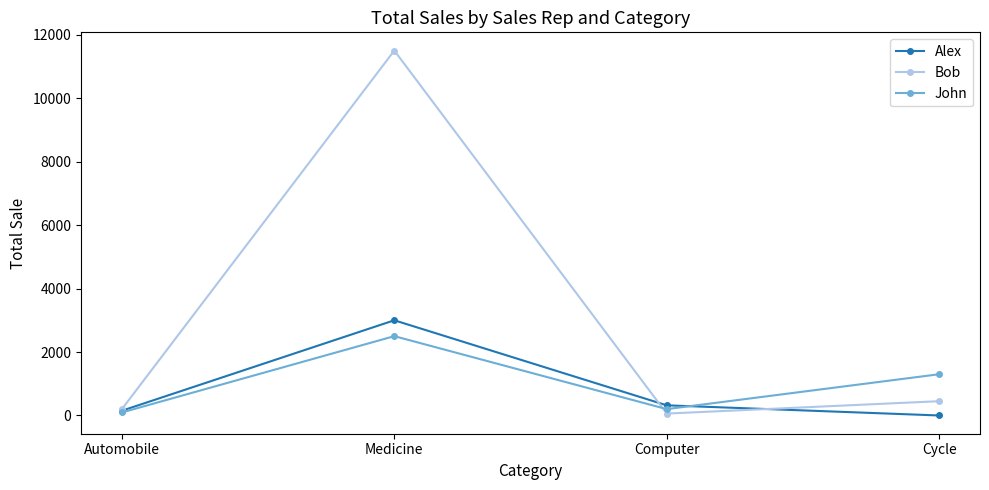

Reading left to right, extract all data points from this chart.

Alex: Automobile=150	Medicine=3000	Computer=320	Cycle=0
Bob: Automobile=200	Medicine=11500	Computer=60	Cycle=450
John: Automobile=95	Medicine=2500	Computer=200	Cycle=1300